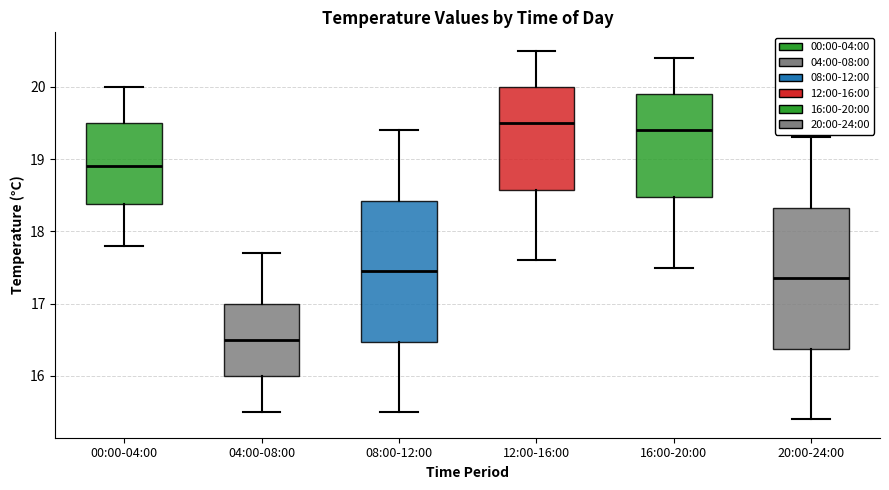

Reading left to right, read every box against the y-axis: the position of its median line, the range the box covers, and the ends of its whiskers. The values are not printed on the chart, so give them approximately, as read against the axis.

00:00-04:00: median 18.9, box 18.4 to 19.5, whiskers 17.8 to 20.0
04:00-08:00: median 16.5, box 16.0 to 17.0, whiskers 15.5 to 17.7
08:00-12:00: median 17.5, box 16.5 to 18.4, whiskers 15.5 to 19.4
12:00-16:00: median 19.5, box 18.6 to 20.0, whiskers 17.6 to 20.5
16:00-20:00: median 19.4, box 18.5 to 19.9, whiskers 17.5 to 20.4
20:00-24:00: median 17.4, box 16.4 to 18.3, whiskers 15.4 to 19.3